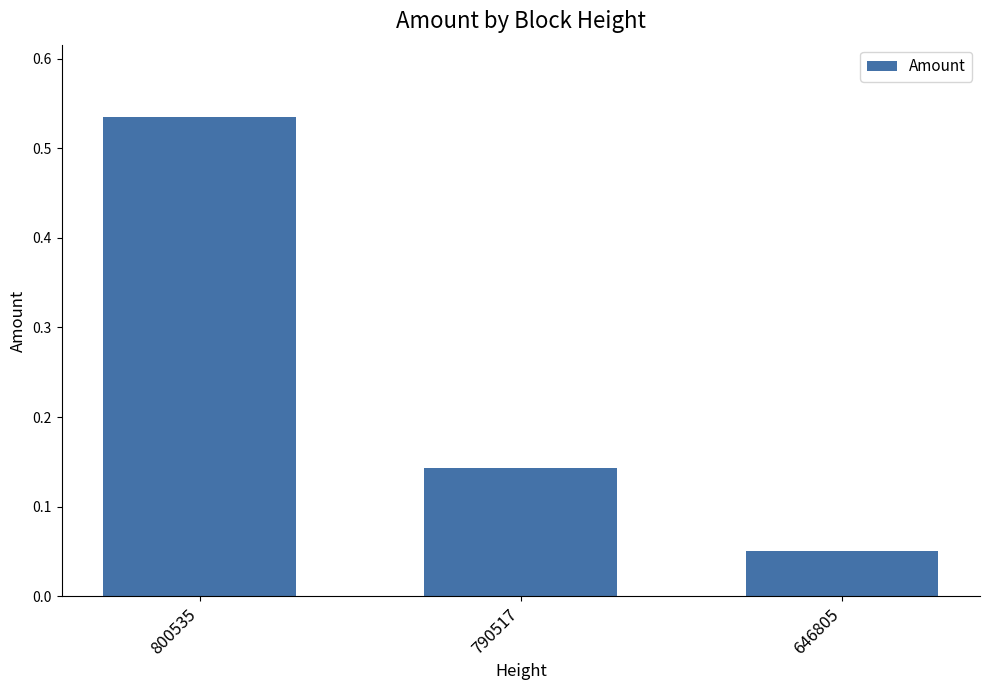

How many bars are there in total?

3